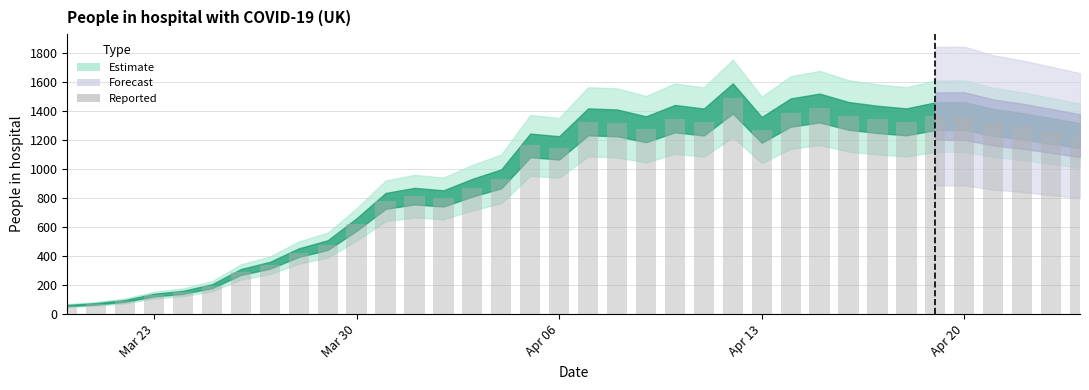

What is the smallest value displayed?

59